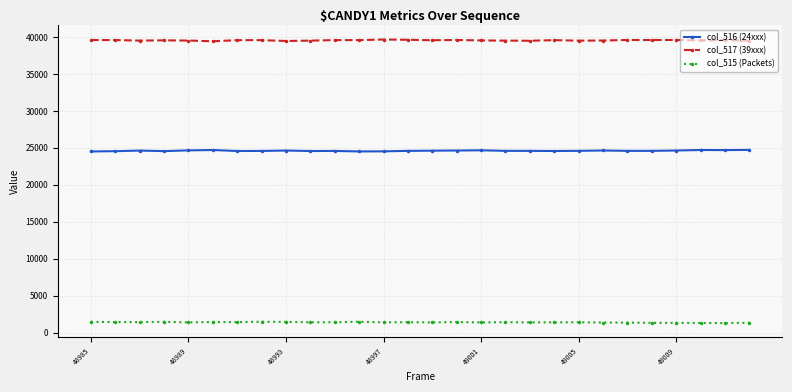

Does the chart display data point markers on the line(s)?

Yes